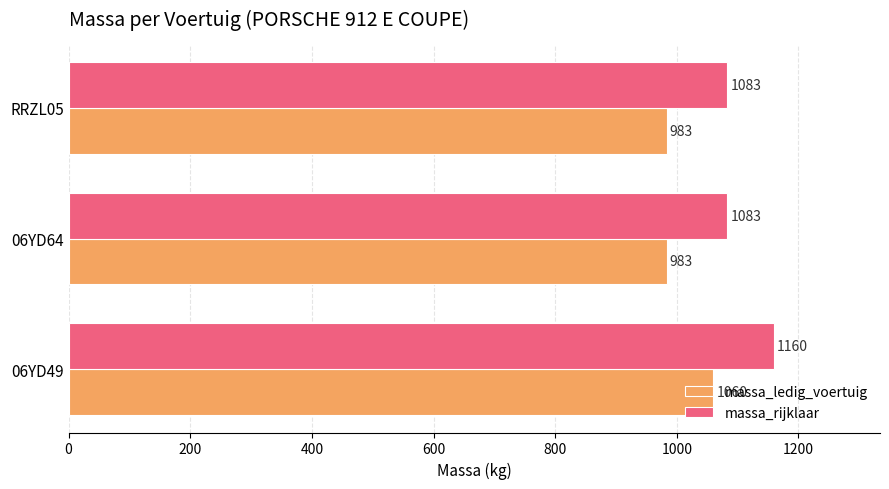

How many values in the massa_rijklaar series exceed 1083?

1